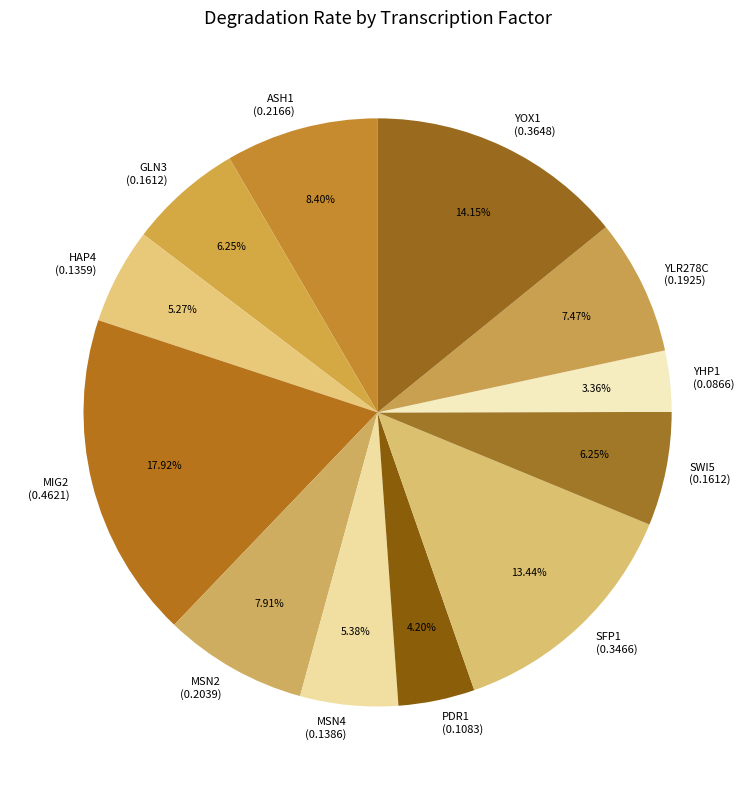

To the nearest percent, what is the combined percentage of SWI5 and MSN2?

14%